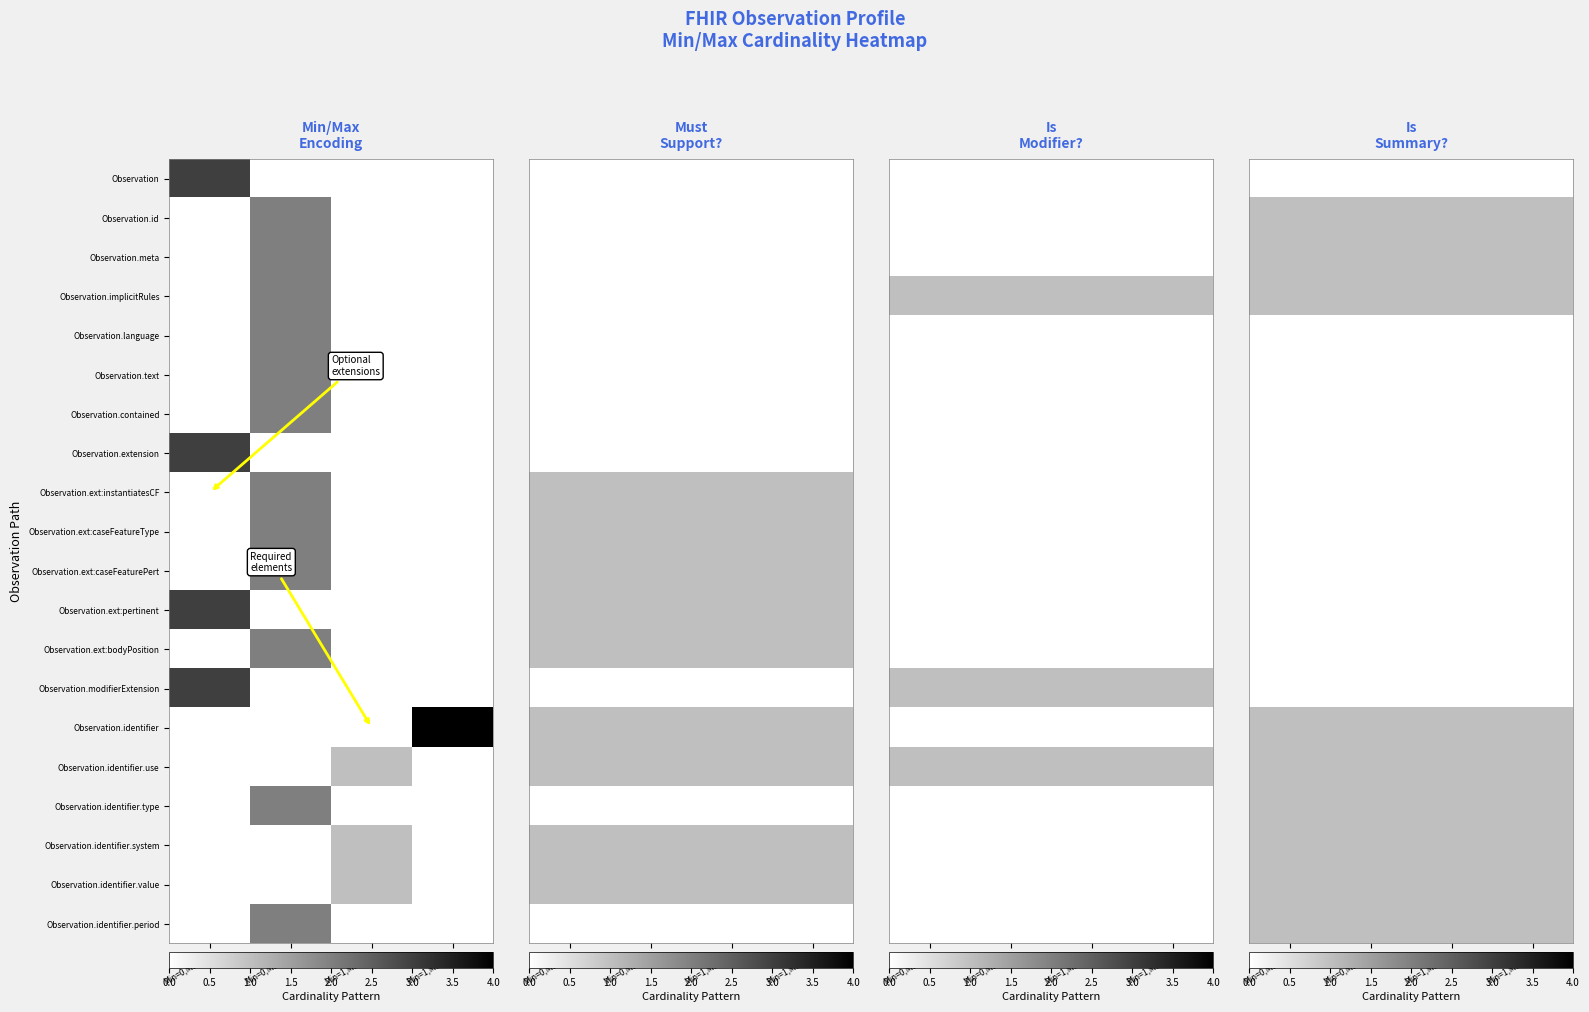

List the series in order of their peak value, highest first.

Observation.id, Observation.meta, Observation.implicitRules, Observation.identifier, Observation.identifier.use, Observation.identifier.type, Observation.identifier.system, Observation.identifier.value, Observation.identifier.period, Observation, Observation.language, Observation.text, Observation.contained, Observation.extension, Observation.ext:instantiatesCF, Observation.ext:caseFeatureType, Observation.ext:caseFeaturePert, Observation.ext:pertinent, Observation.ext:bodyPosition, Observation.modifierExtension